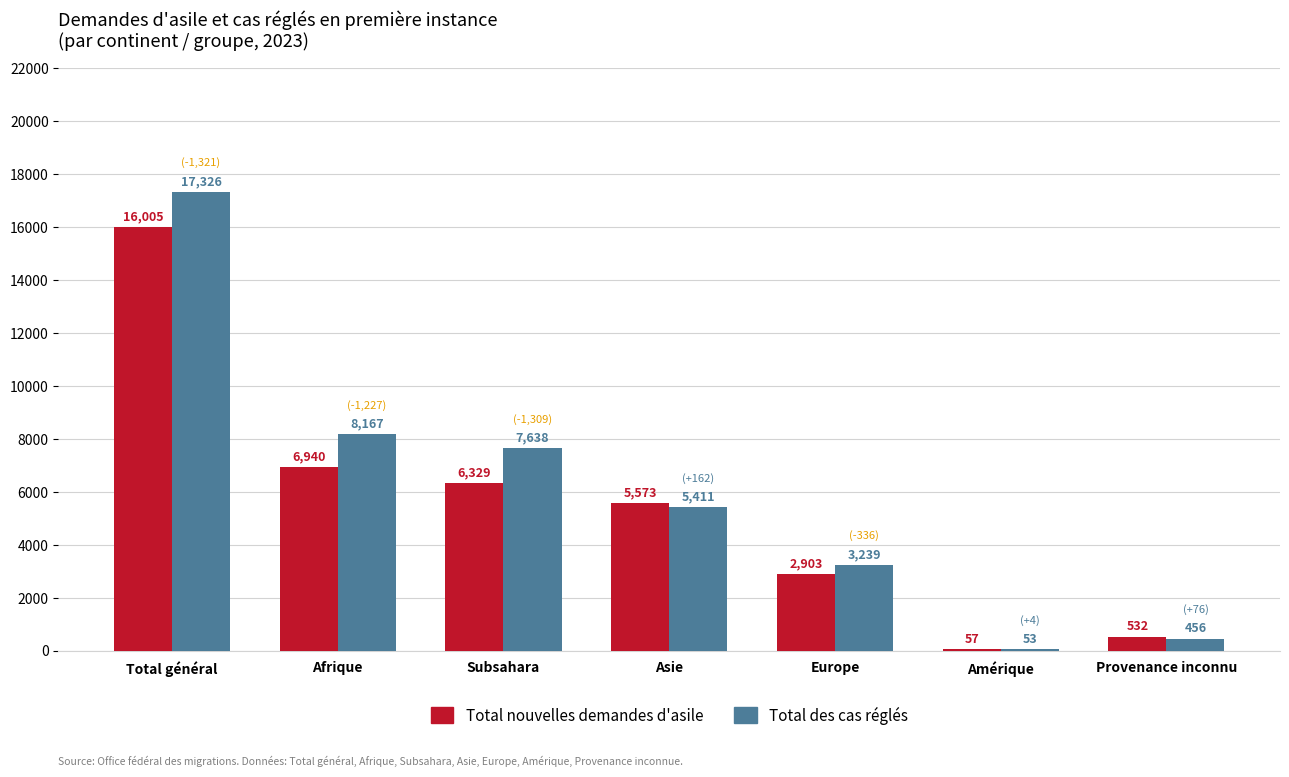

Which series has the largest total across all categories?

Total des cas réglés